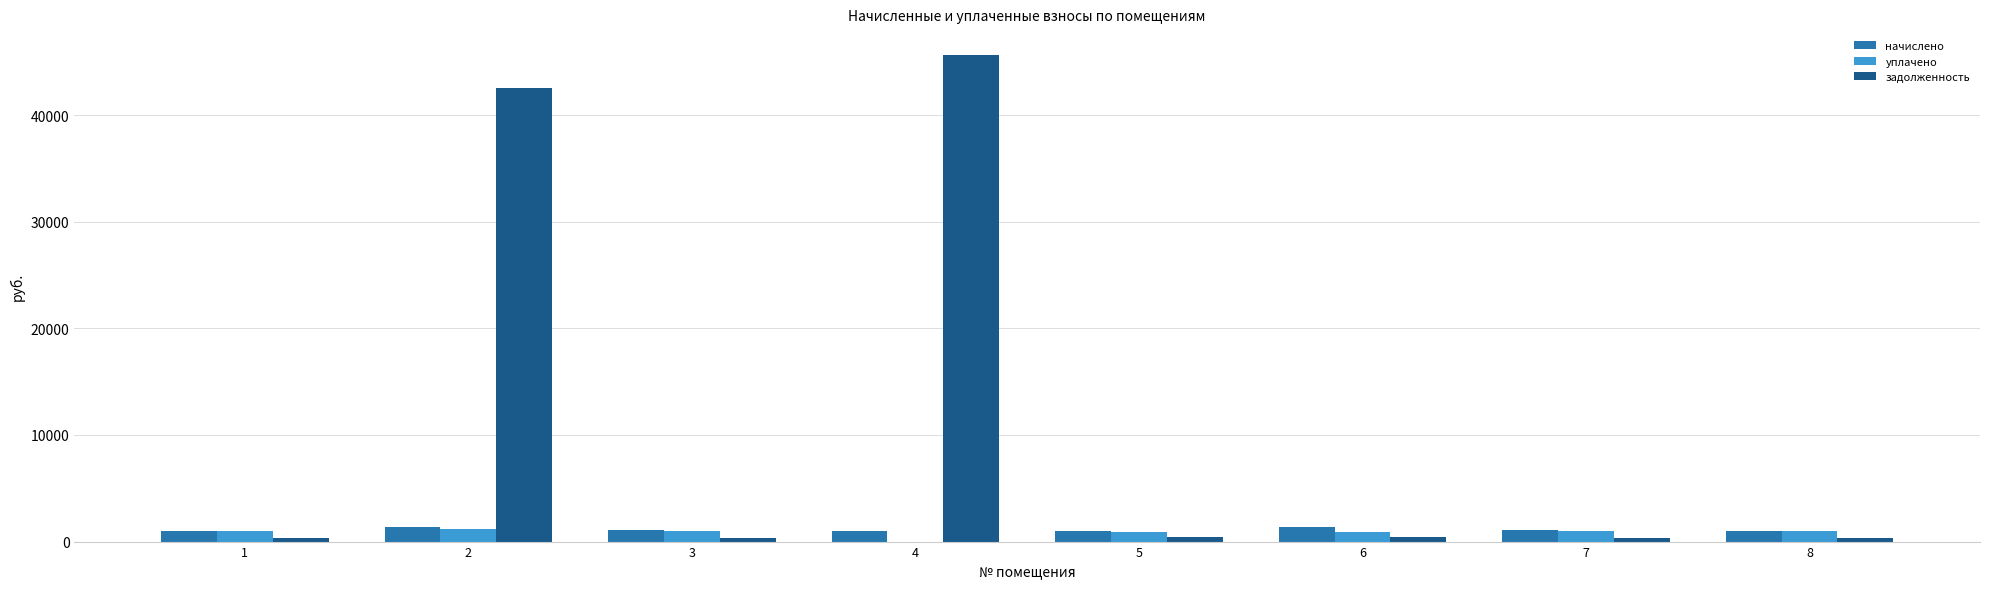

Between 3 and 4, which series saw the biggest shift?

задолженность